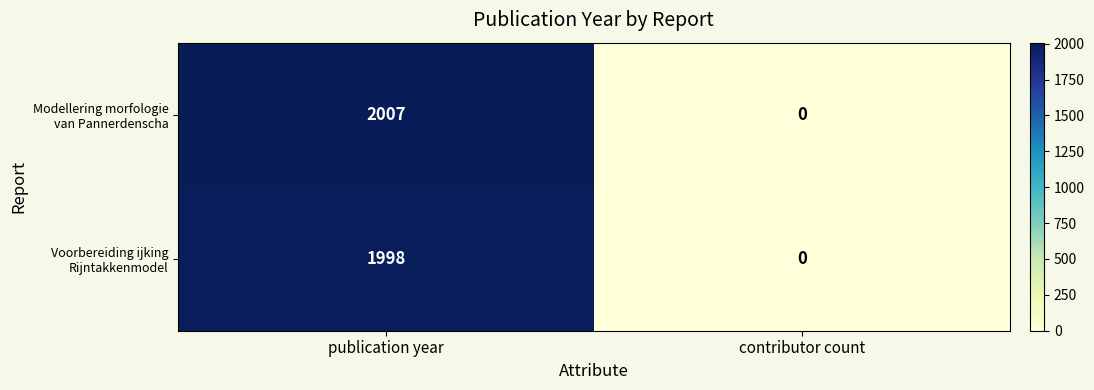

What is the total value across all series at publication year?

4005